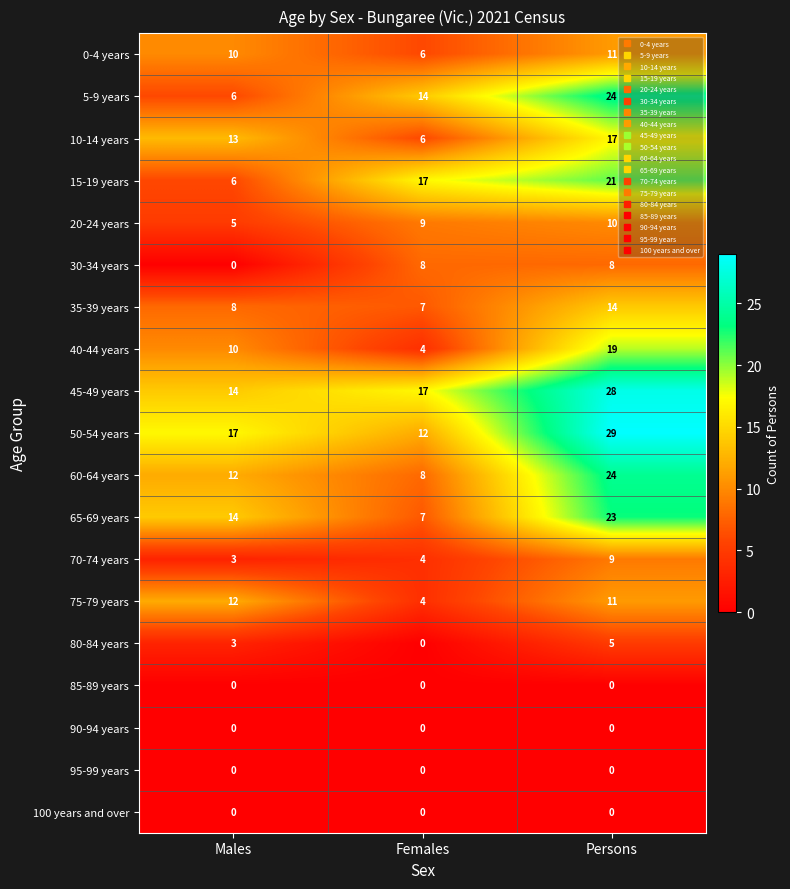

What is the difference between the maximum and minimum values in the 70-74 years series?

6